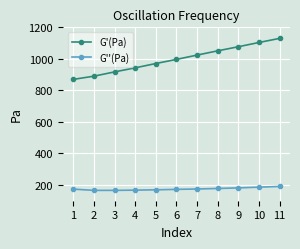

What is the sum of the G''(Pa) values at 11 and 3?

356.2